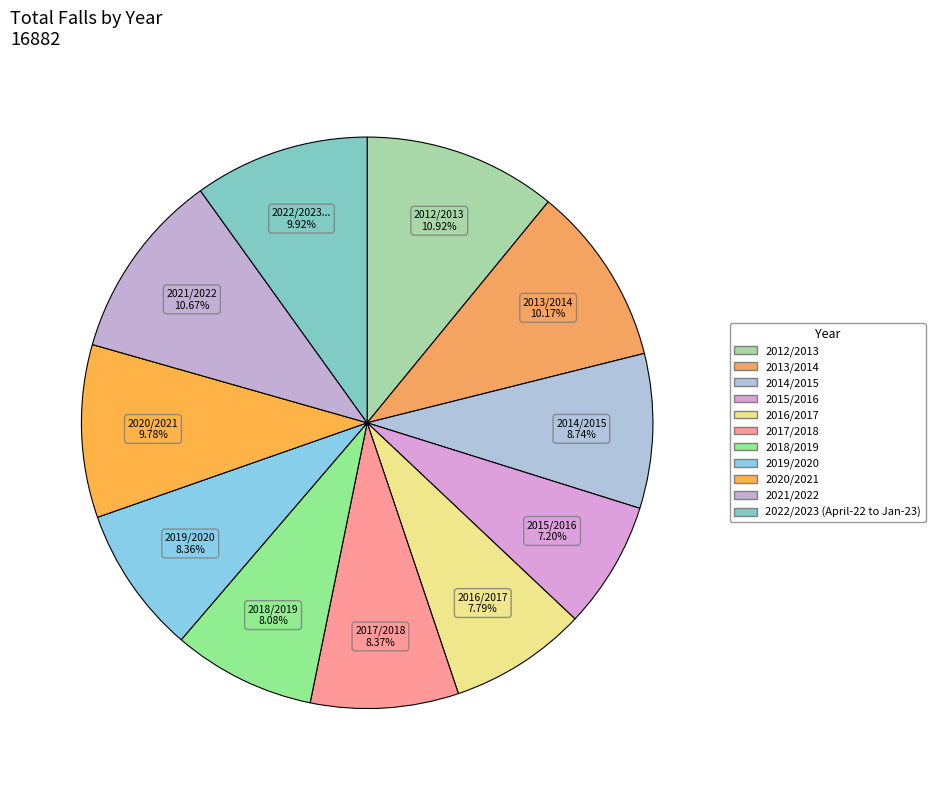

To the nearest percent, what percentage of the pie is 2012/2013?

11%